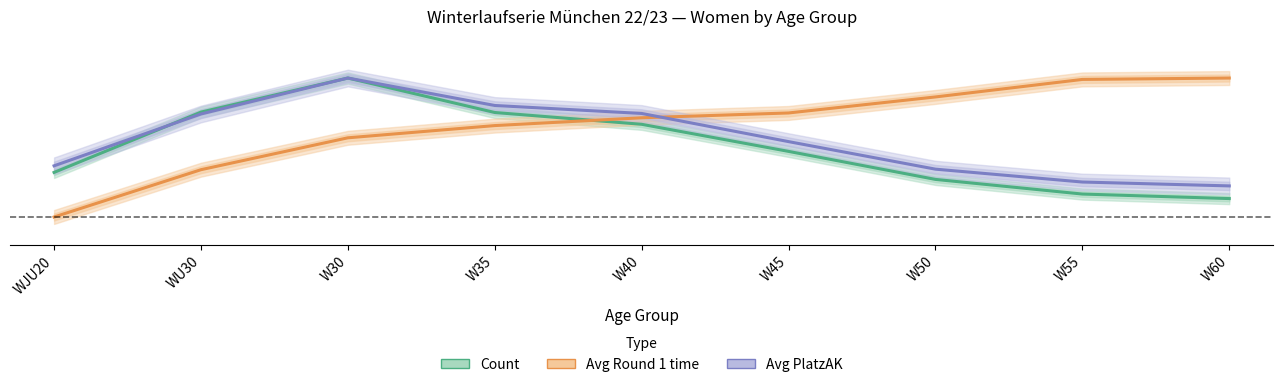

Which series ends up on top after the final intersection of Avg PlatzAK (normalised) and Avg Round 1 (normalised)?

Avg Round 1 (normalised)